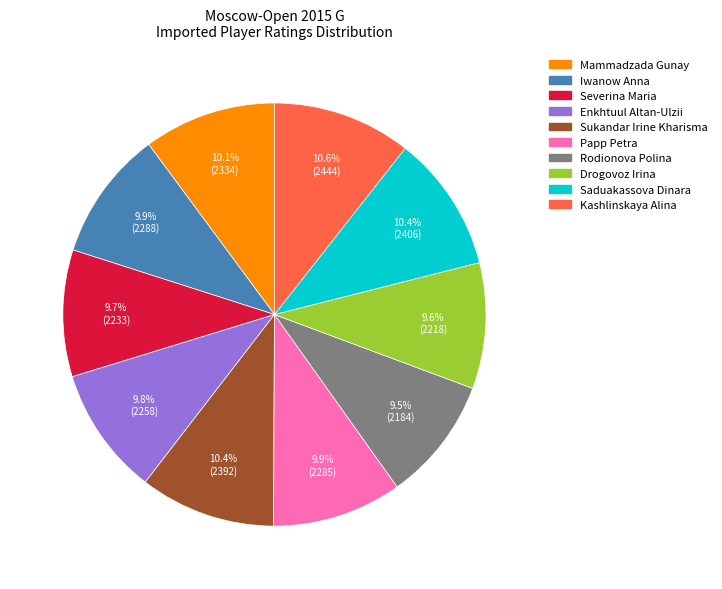

Approximately how many times larger is the value at Papp Petra compared to Sukandar Irine Kharisma?

1.0